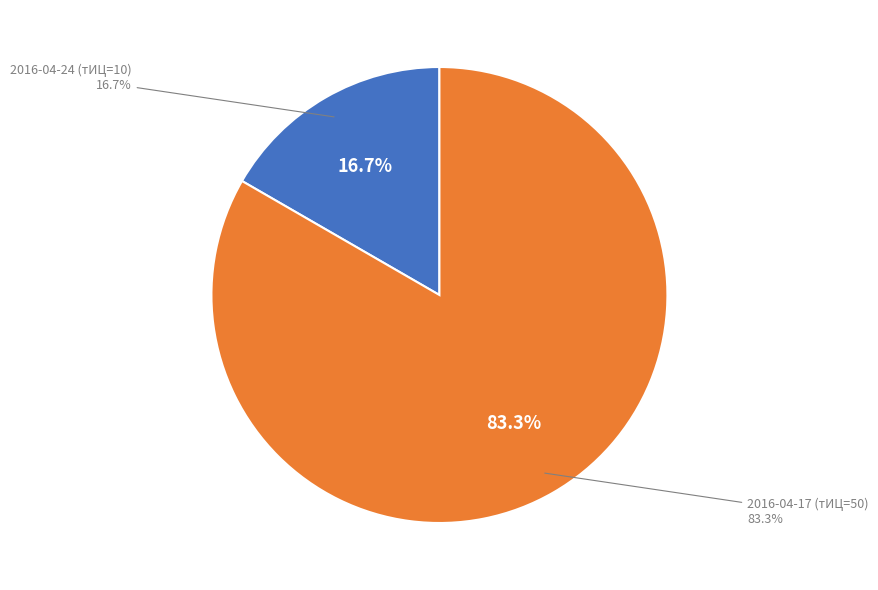

What is the total percentage of 2016-04-17 (тИЦ=50) and 2016-04-24 (тИЦ=10)?

100.0%